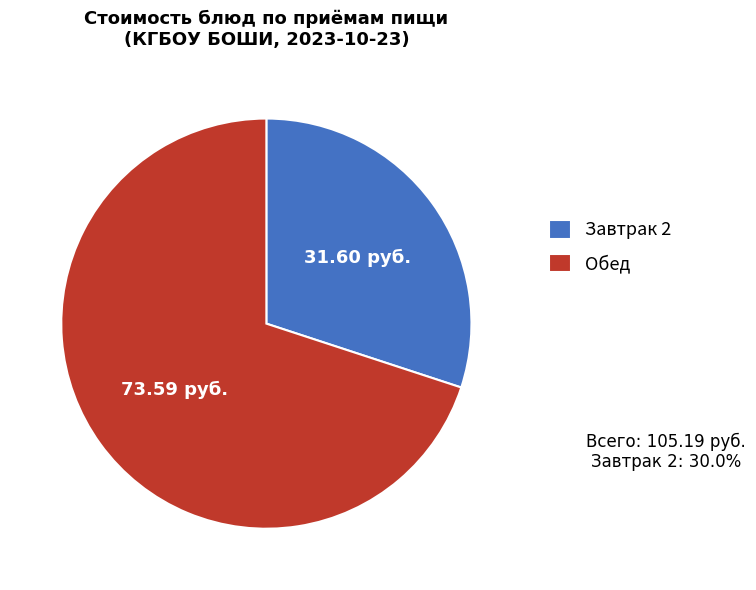

What is the ratio of the value at Завтрак 2 to the value at Обед?

0.4